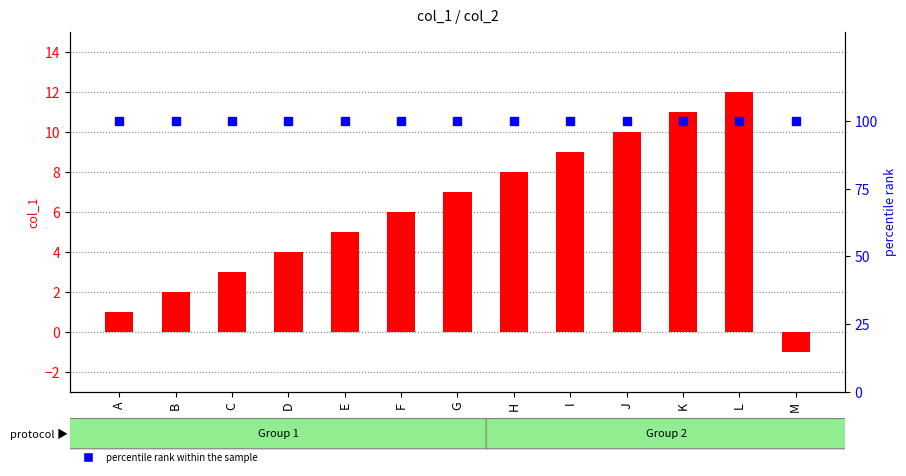

Between B and E, which series saw the biggest shift?

col_1